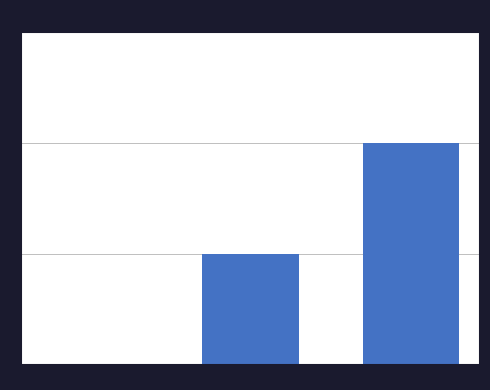

What is the sum of the values at Move 5 comments and Move 104 comments?

3